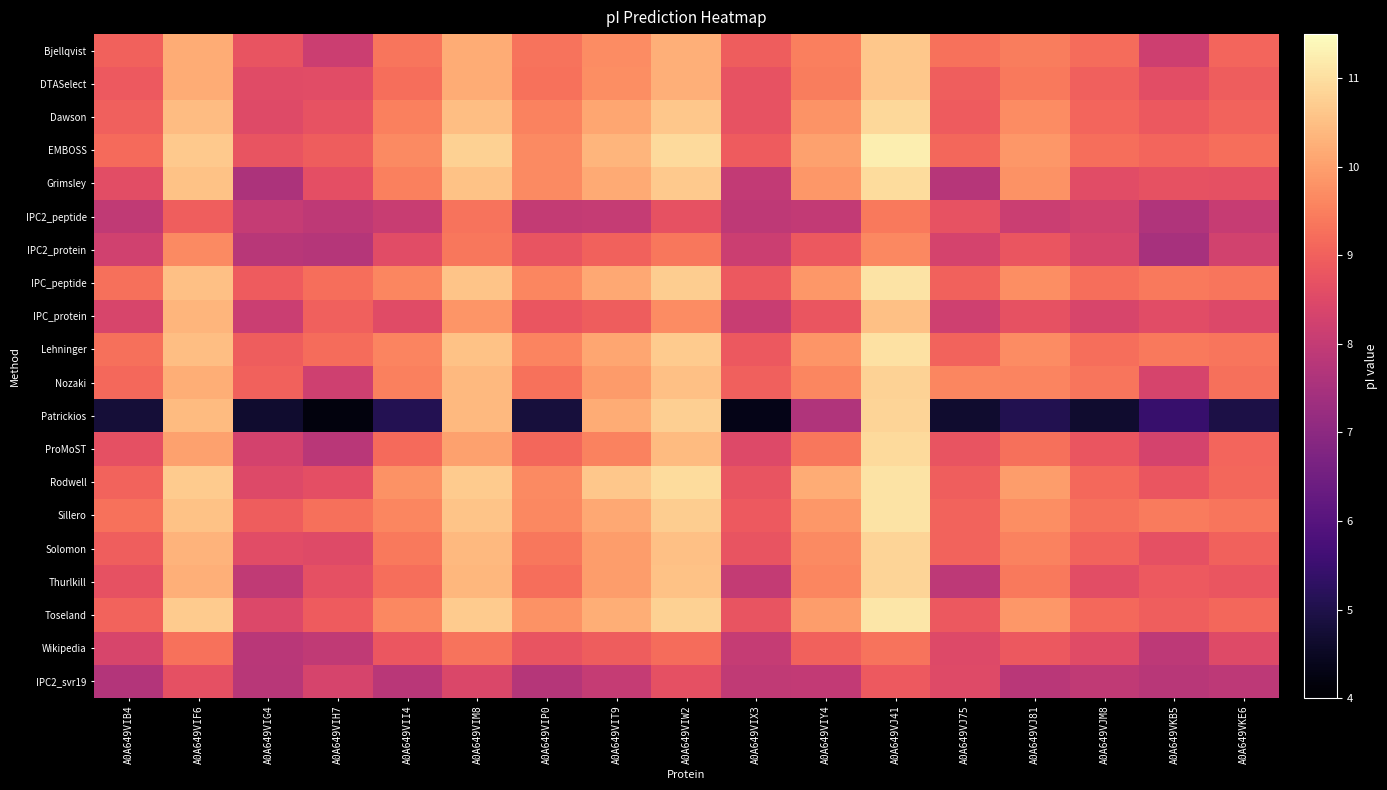

Which series changed the most between A0A649VIG4 and A0A649VJ81?

Grimsley